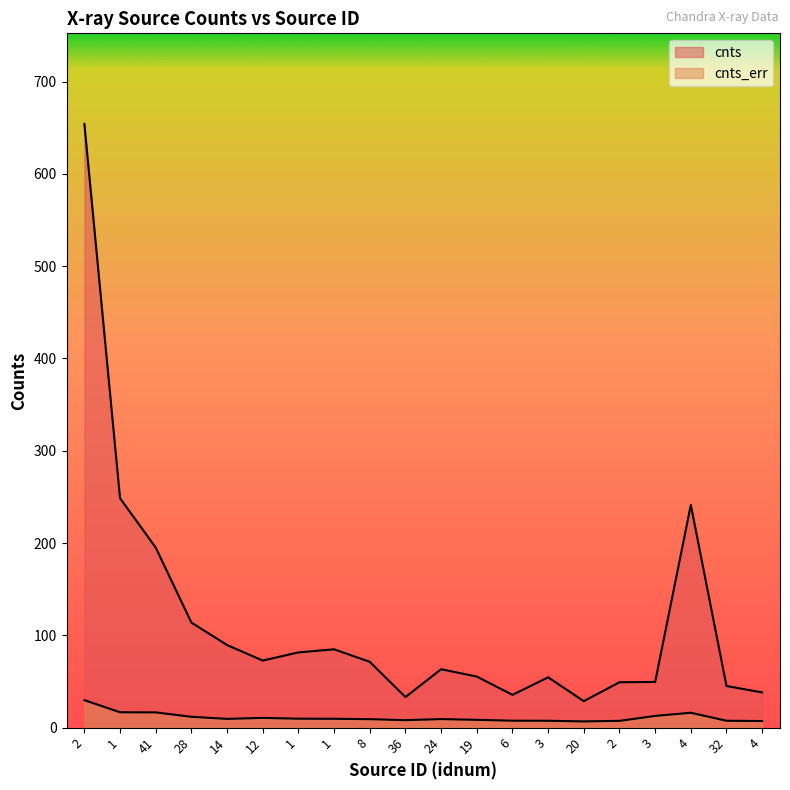

Which series changed the most between 1 and 8?

cnts